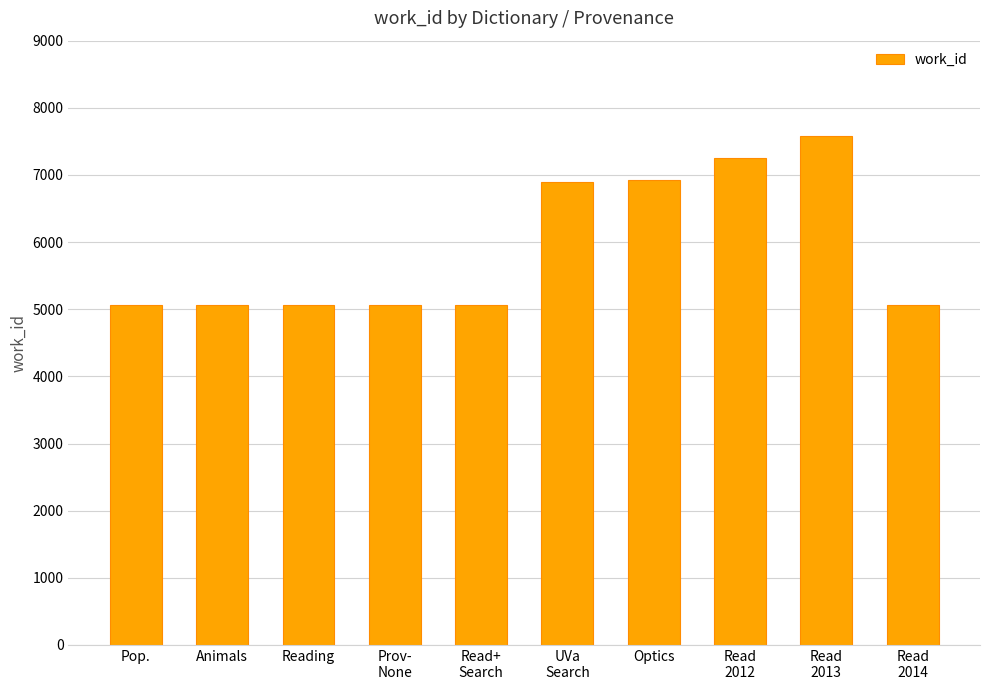

What is the average value?

5904